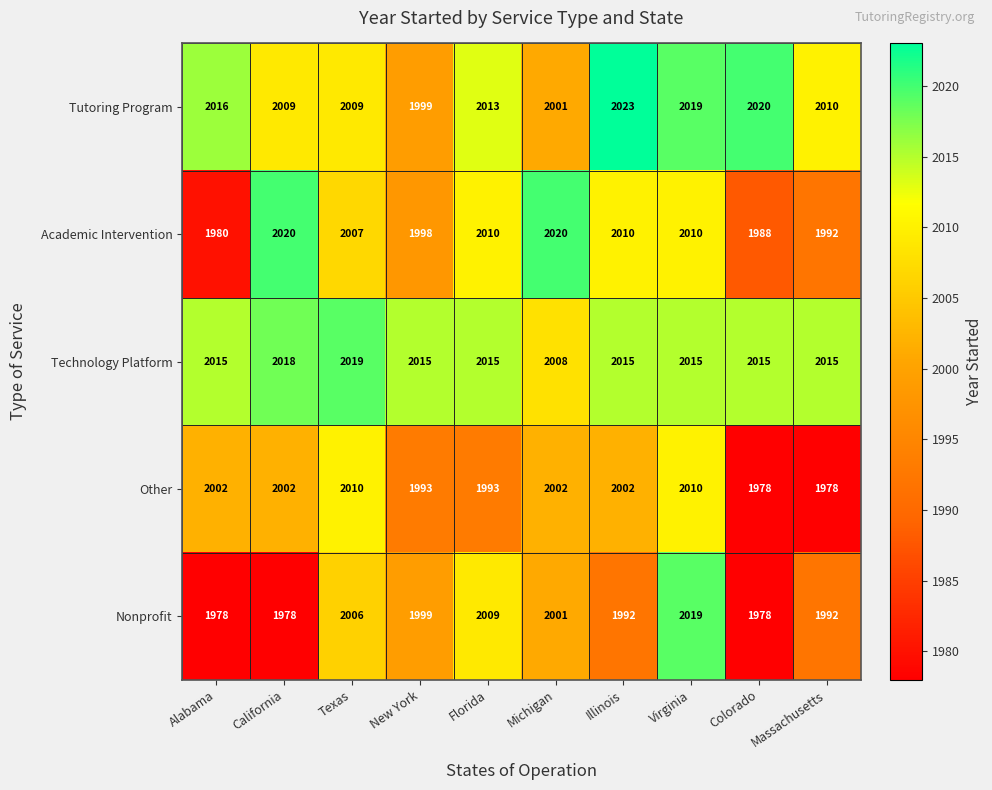

What is the lowest value of the Technology Platform series?

2008